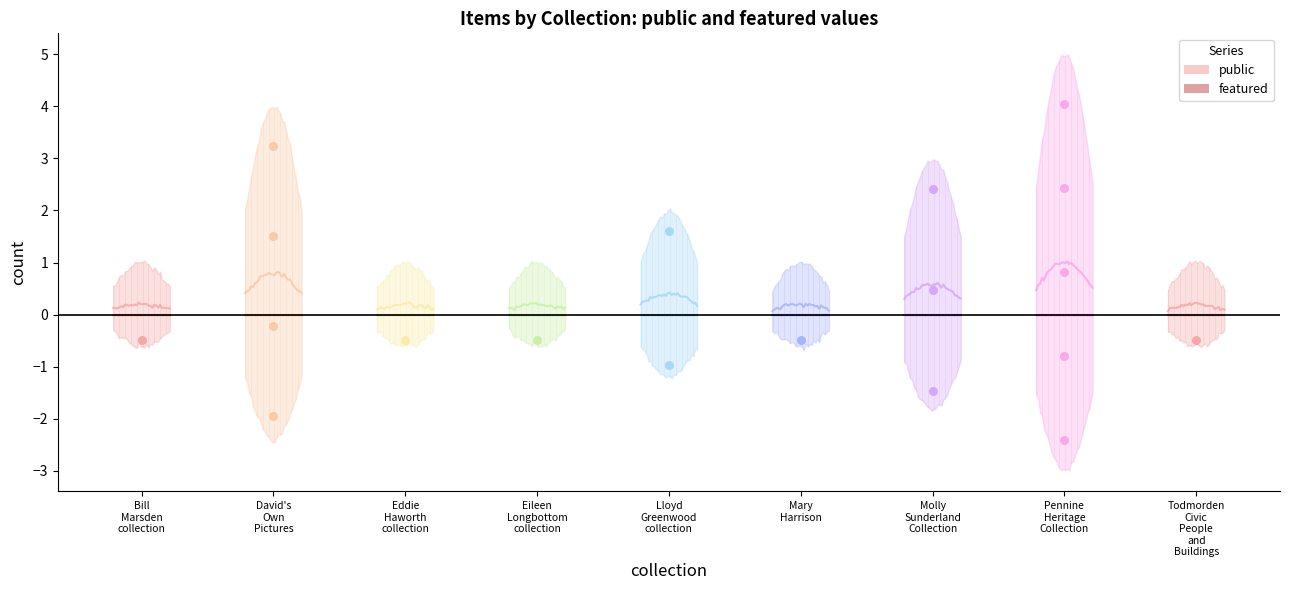

Which series has the largest total across all categories?

public (line)